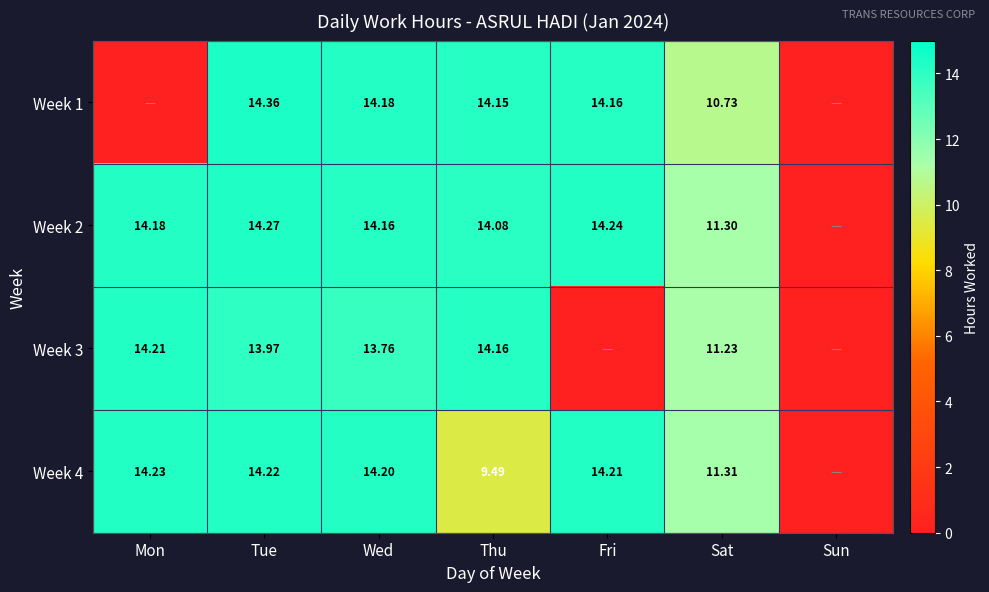

The Week 2 series shows 11.3 at Sat. True or false?

True